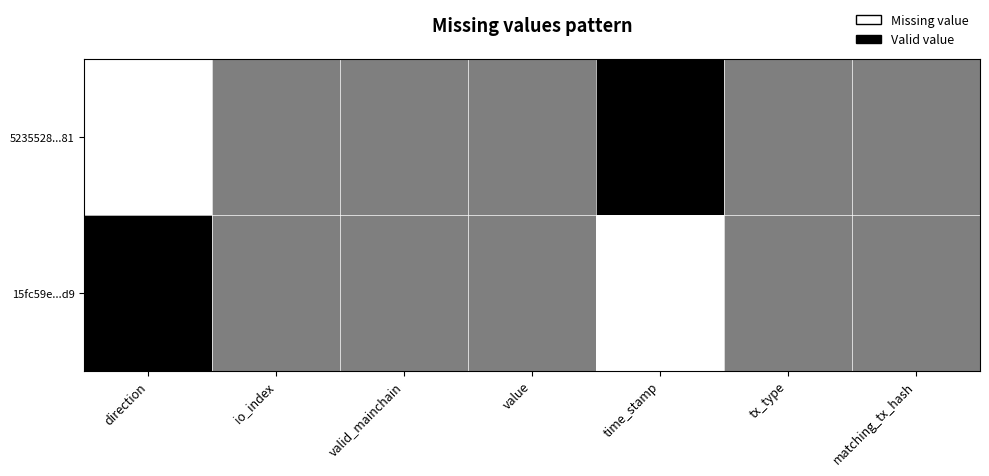

Rank the series at tx_type from highest to lowest value.

5235528...81, 15fc59e...d9